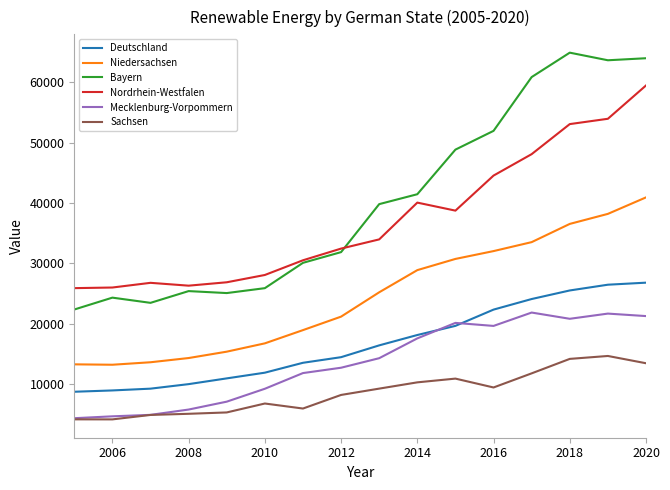

Which series has the widest spread of values?

Bayern